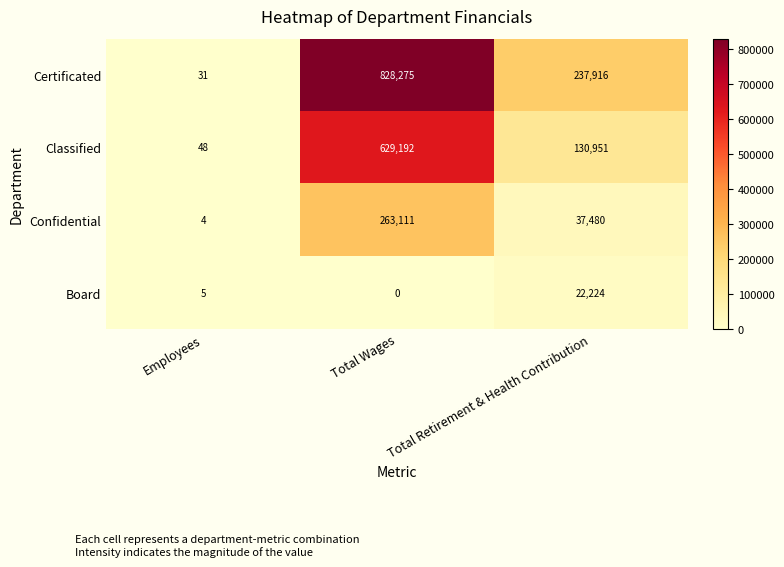

Which series has the widest spread of values?

Certificated